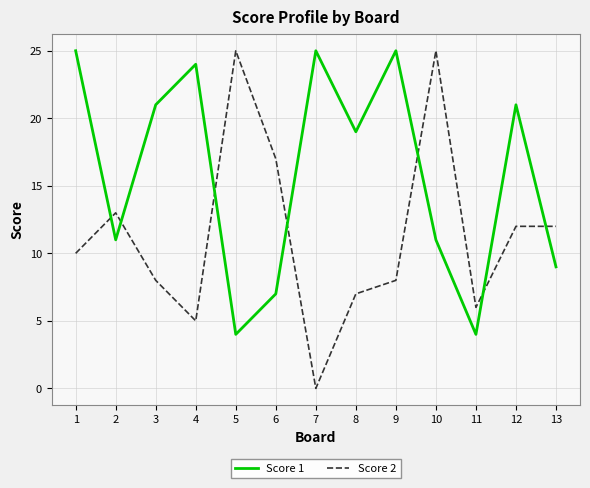

Reading right to left, what are all the values shown in this chart?

Score 1: 9	21	4	11	25	19	25	7	4	24	21	11	25
Score 2: 12	12	6	25	8	7	0	17	25	5	8	13	10